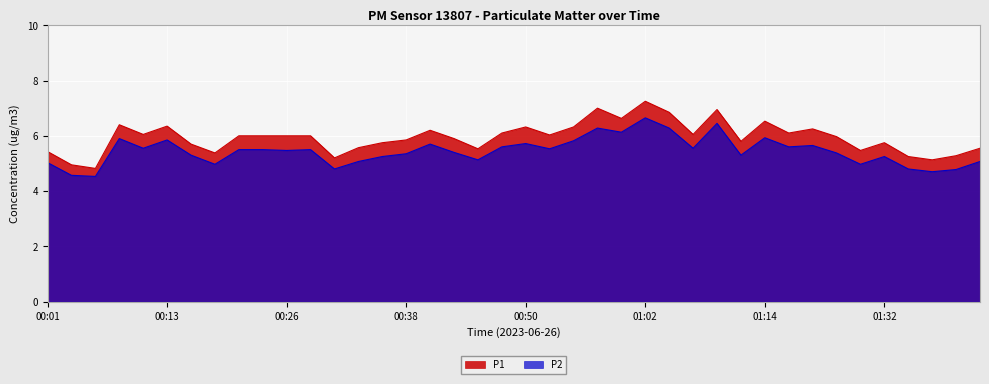

Reading left to right, transcribe all the data shown in this chart.

P1: 5.4	5.0	4.8	6.4	6.0	6.3	5.7	5.4	6.0	6.0	6.0	6.0	5.2	5.6	5.8	5.8	6.2	5.9	5.5	6.1	6.3	6.0	6.3	7.0	6.6	7.2	6.8	6.0	7.0	5.8	6.5	6.1	6.2	6.0	5.5	5.8	5.2	5.1	5.3	5.5
P2: 5.0	4.6	4.5	5.9	5.5	5.8	5.3	5.0	5.5	5.5	5.5	5.5	4.8	5.1	5.2	5.3	5.7	5.4	5.1	5.6	5.7	5.5	5.8	6.3	6.1	6.7	6.3	5.5	6.5	5.3	5.9	5.6	5.7	5.4	5.0	5.2	4.8	4.7	4.8	5.1